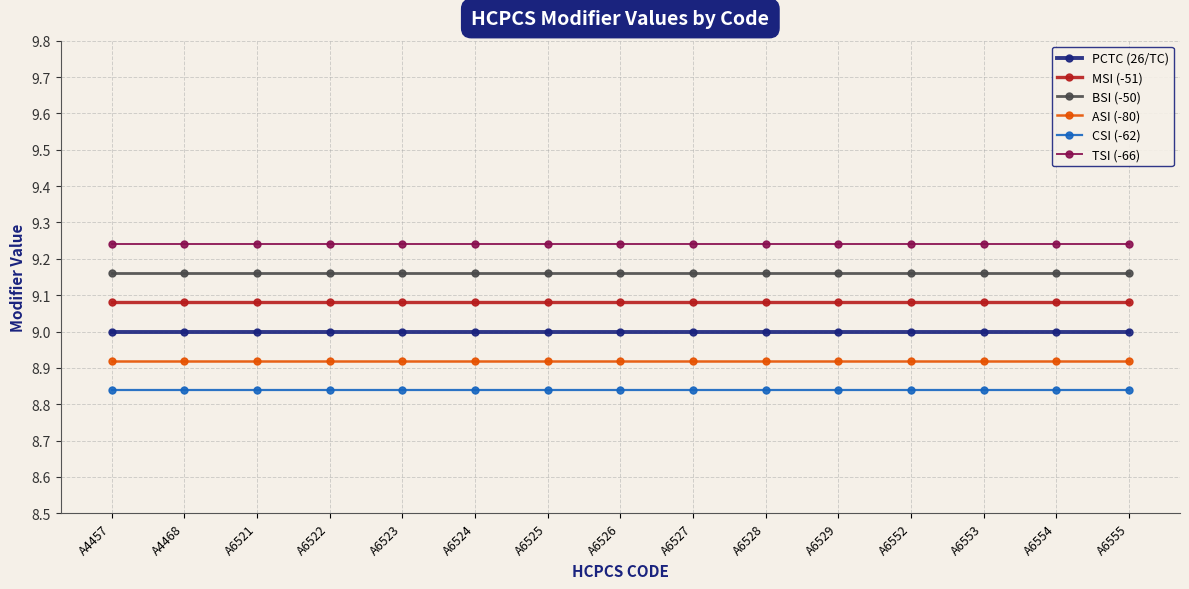

Is this an area chart (filled region under the line)?

No